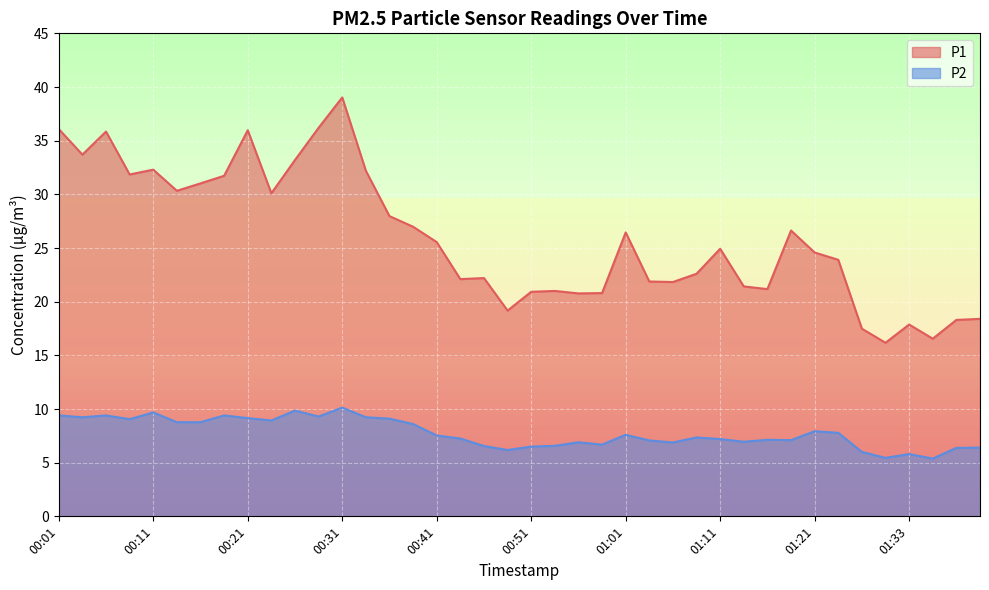

How many lines are shown in the chart?

2